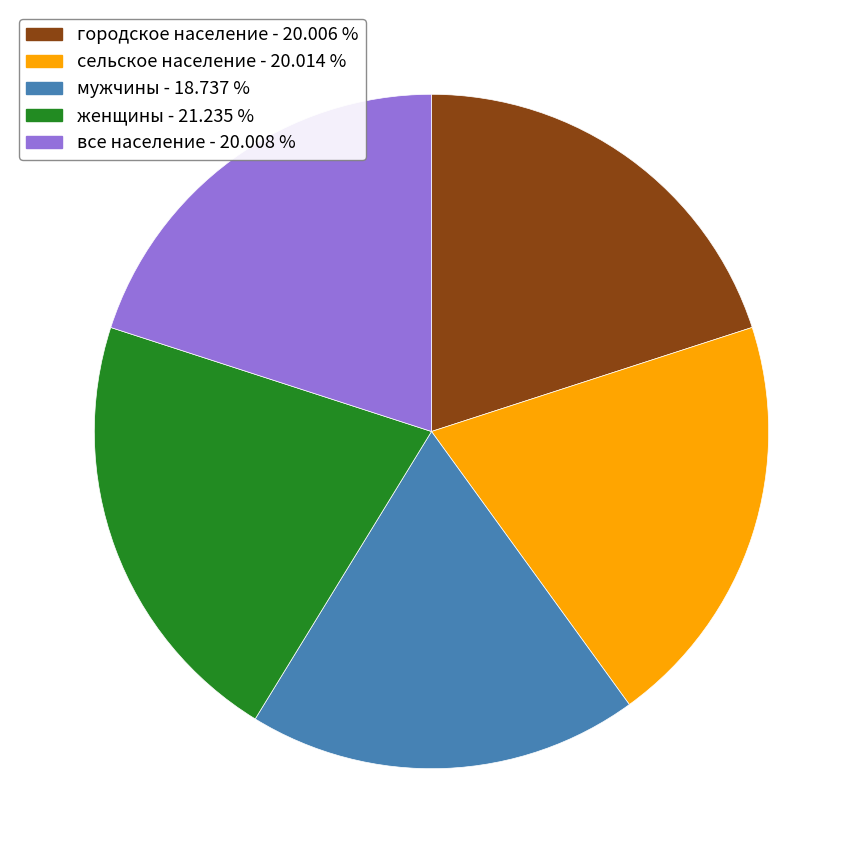

Combined, do сельское население - 20.014 % and городское население - 20.006 % account for over 50%?

No